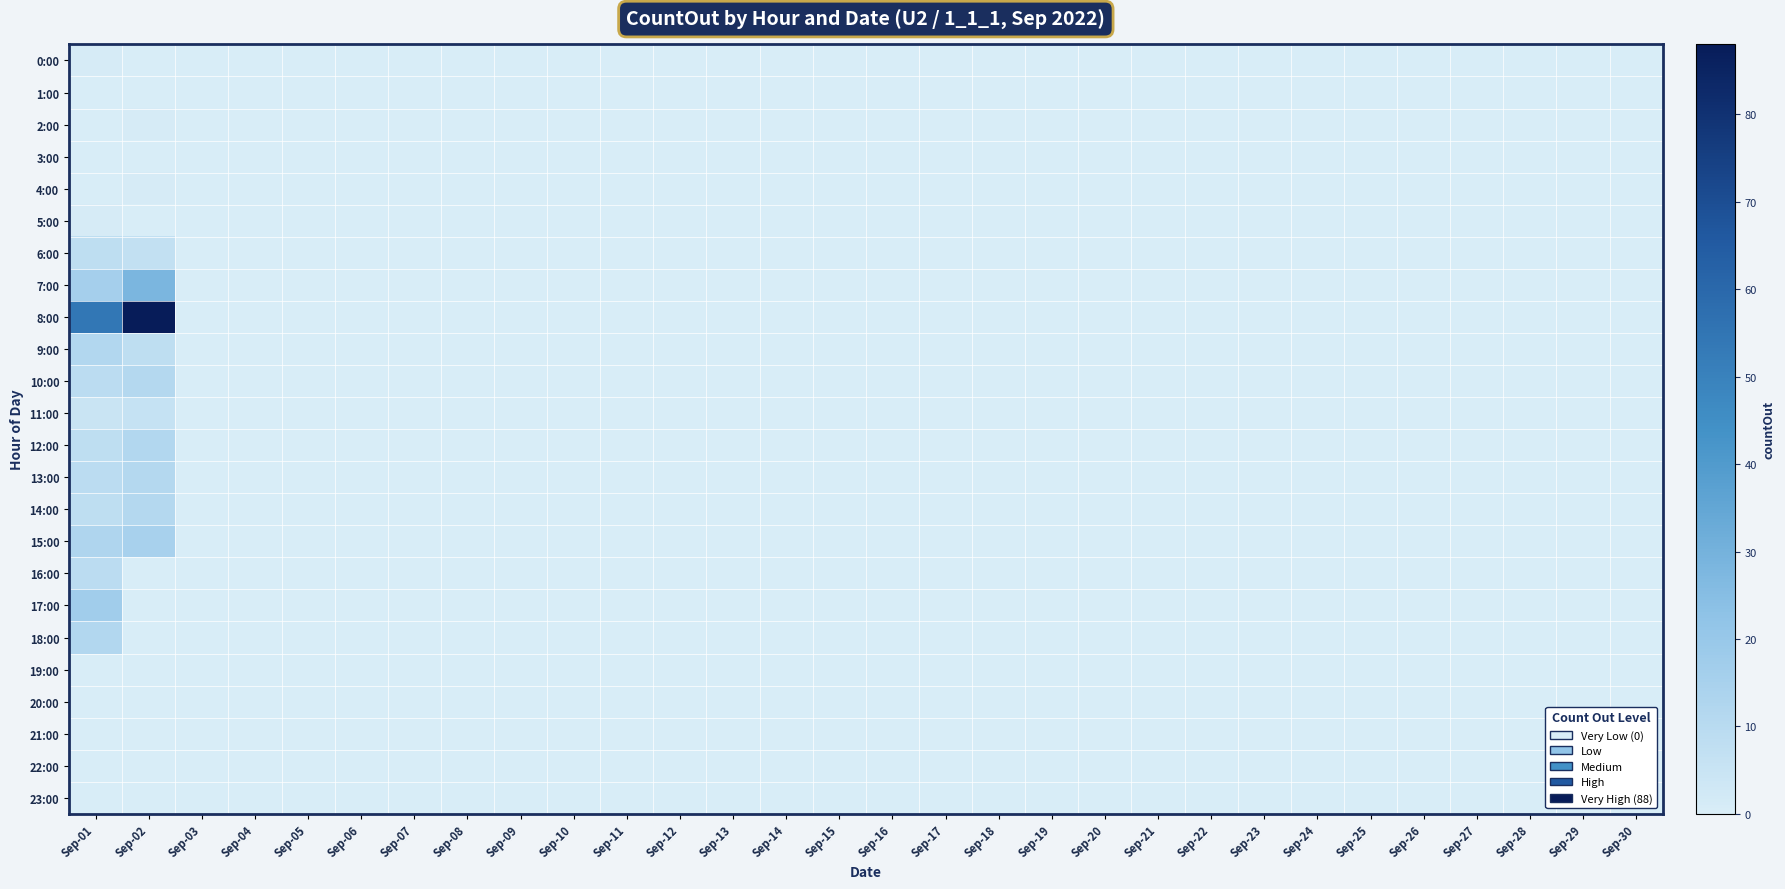

What is the maximum value shown in the chart?

88